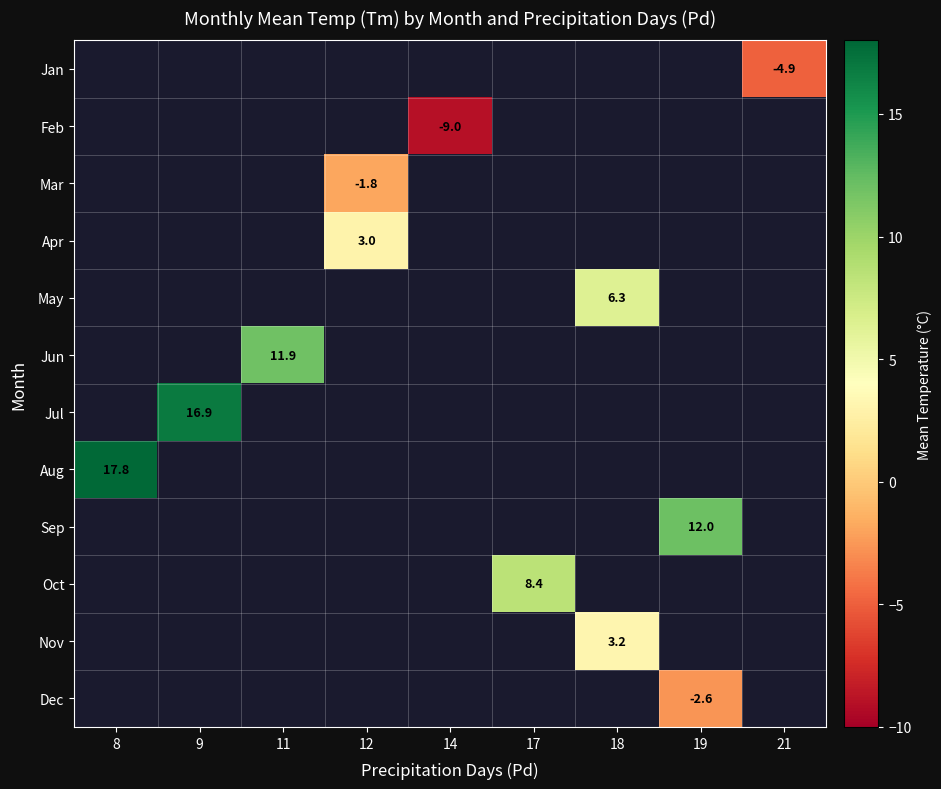

Rank the categories by row_11 value from lowest to highest.

8, 9, 11, 12, 14, 17, 18, 19, 21